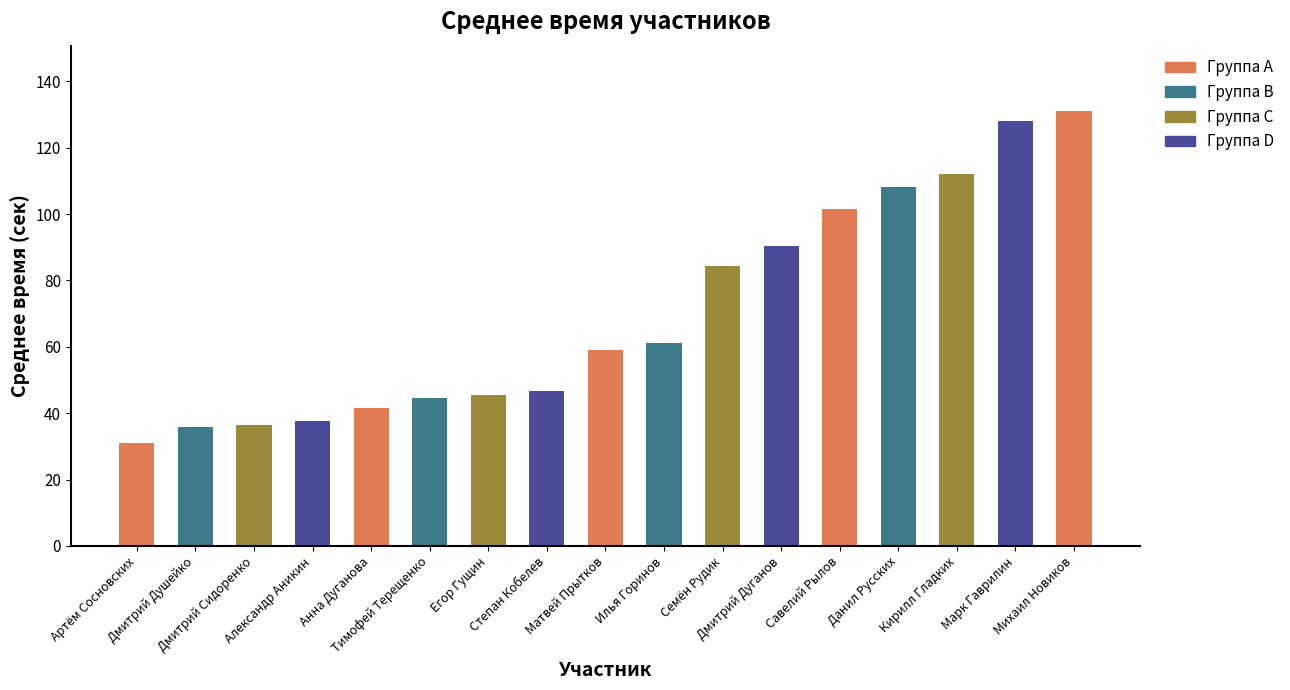

True or false: the data shows 127.5 at Дмитрий Дуганов.

False